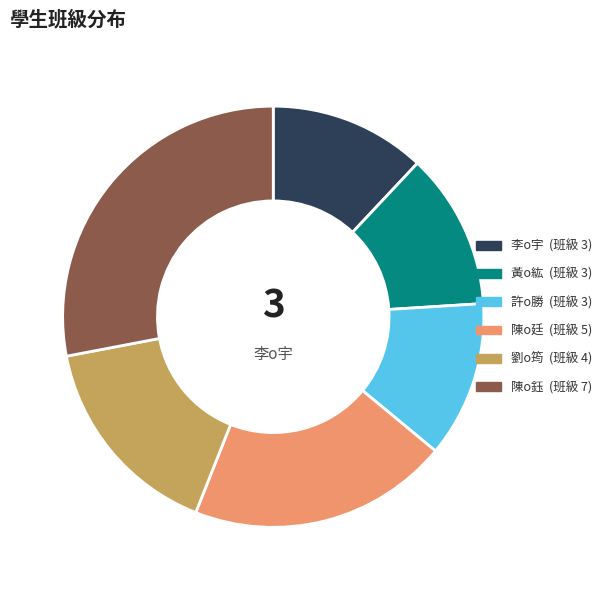

Is there any slice that represents more than half of the pie?

No